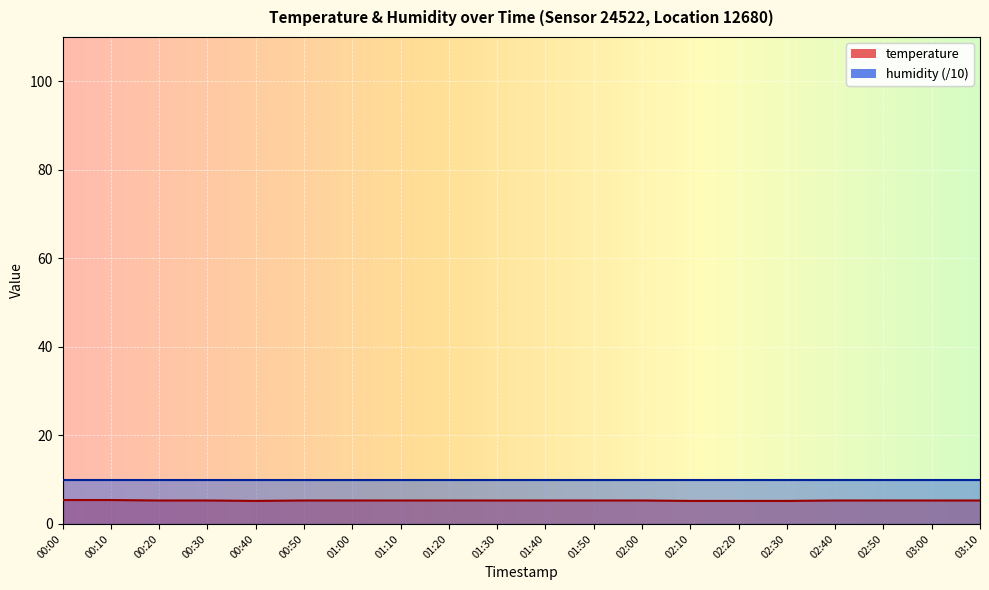

Rank the categories by value from highest to lowest.

00:00, 00:10, 00:20, 00:30, 00:50, 01:00, 01:10, 01:20, 01:30, 01:40, 01:50, 02:00, 02:40, 02:50, 03:00, 03:10, 00:40, 02:10, 02:20, 02:30